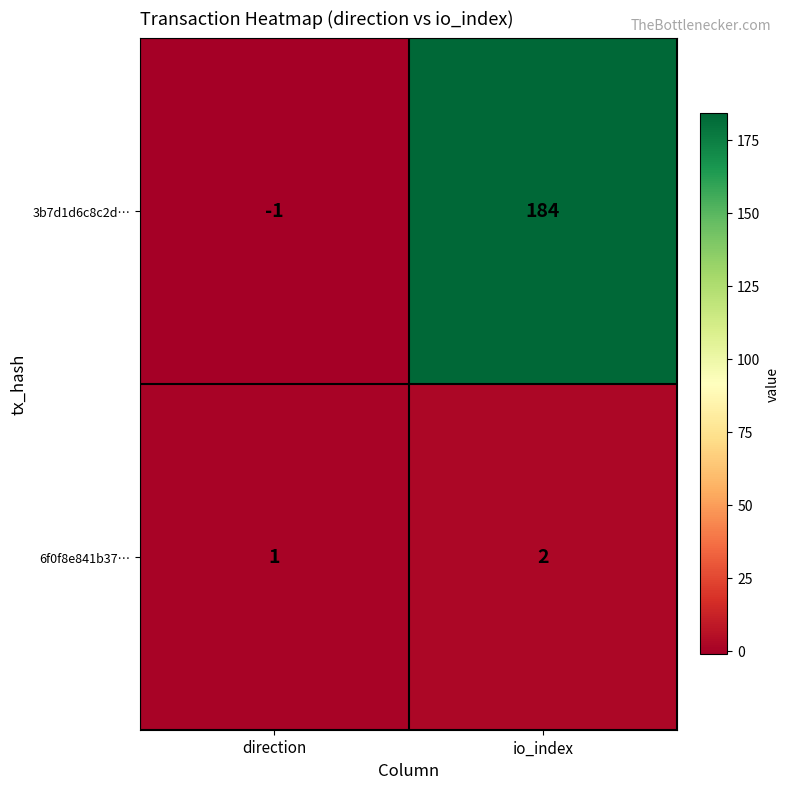

What is the difference between the 3b7d1d6c8c2d… values at io_index and direction?

185